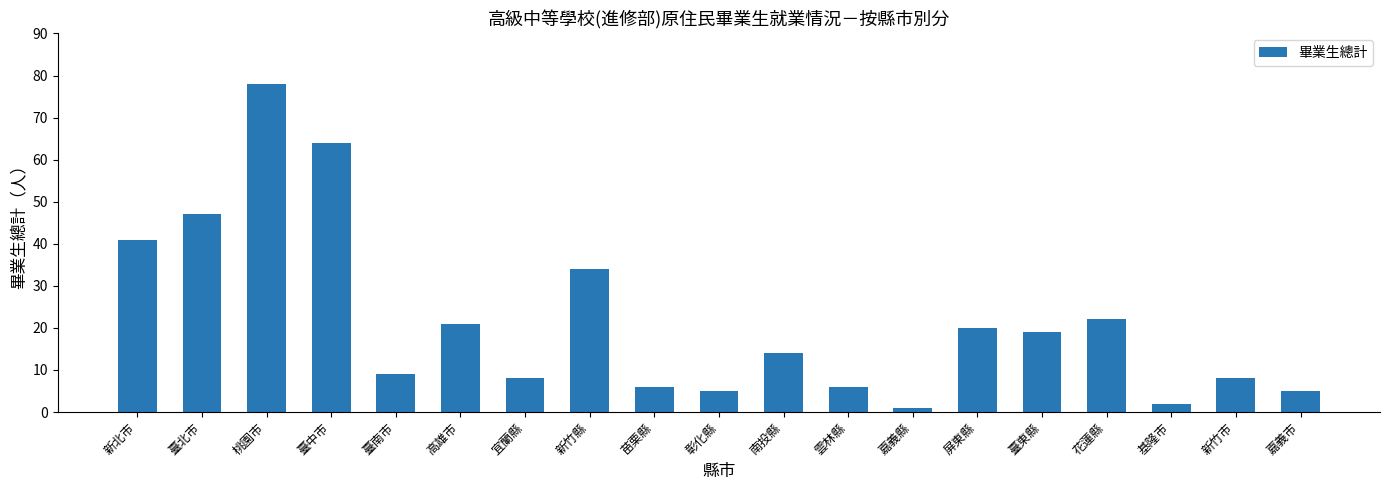

At which label is the value closest to 39?

新北市